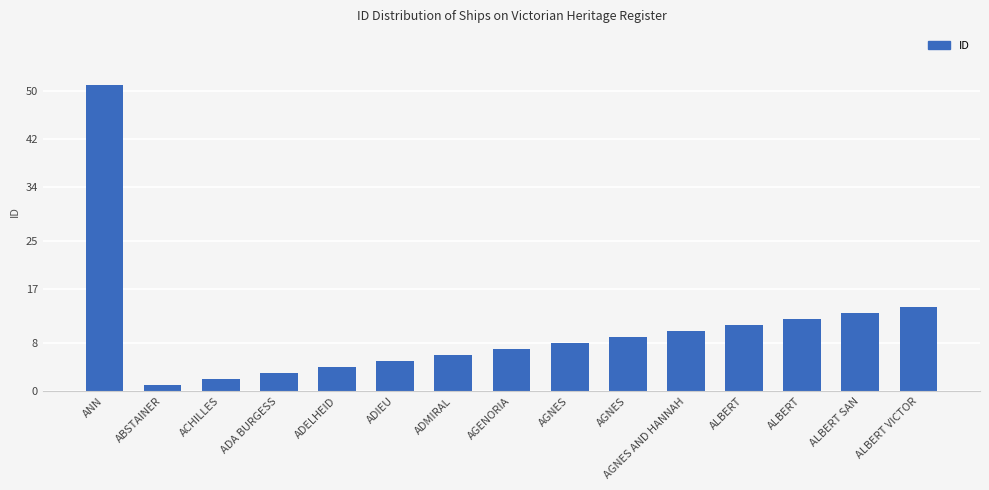

Reading right to left, transcribe all the data shown in this chart.

ALBERT VICTOR=14	ALBERT SAN=13	ALBERT=12	ALBERT=11	AGNES AND HANNAH=10	AGNES=9	AGNES=8	AGENORIA=7	ADMIRAL=6	ADIEU=5	ADELHEID=4	ADA BURGESS=3	ACHILLES=2	ABSTAINER=1	ANN=51